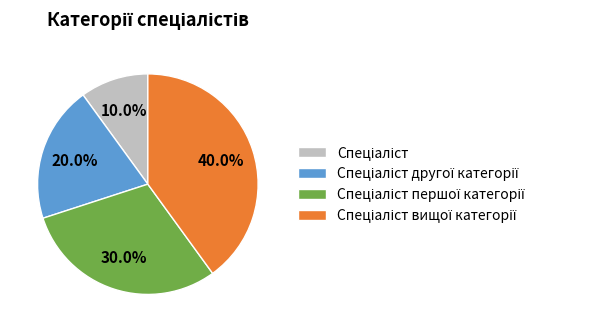

How many segments does this pie chart have?

4